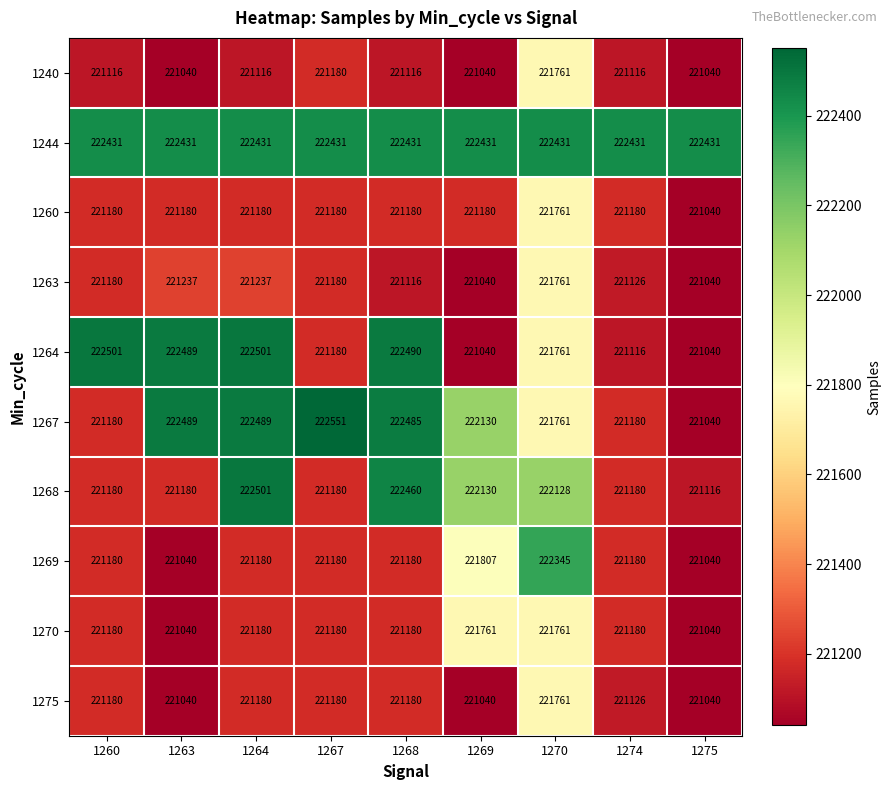

Which series has the largest total across all categories?

1244